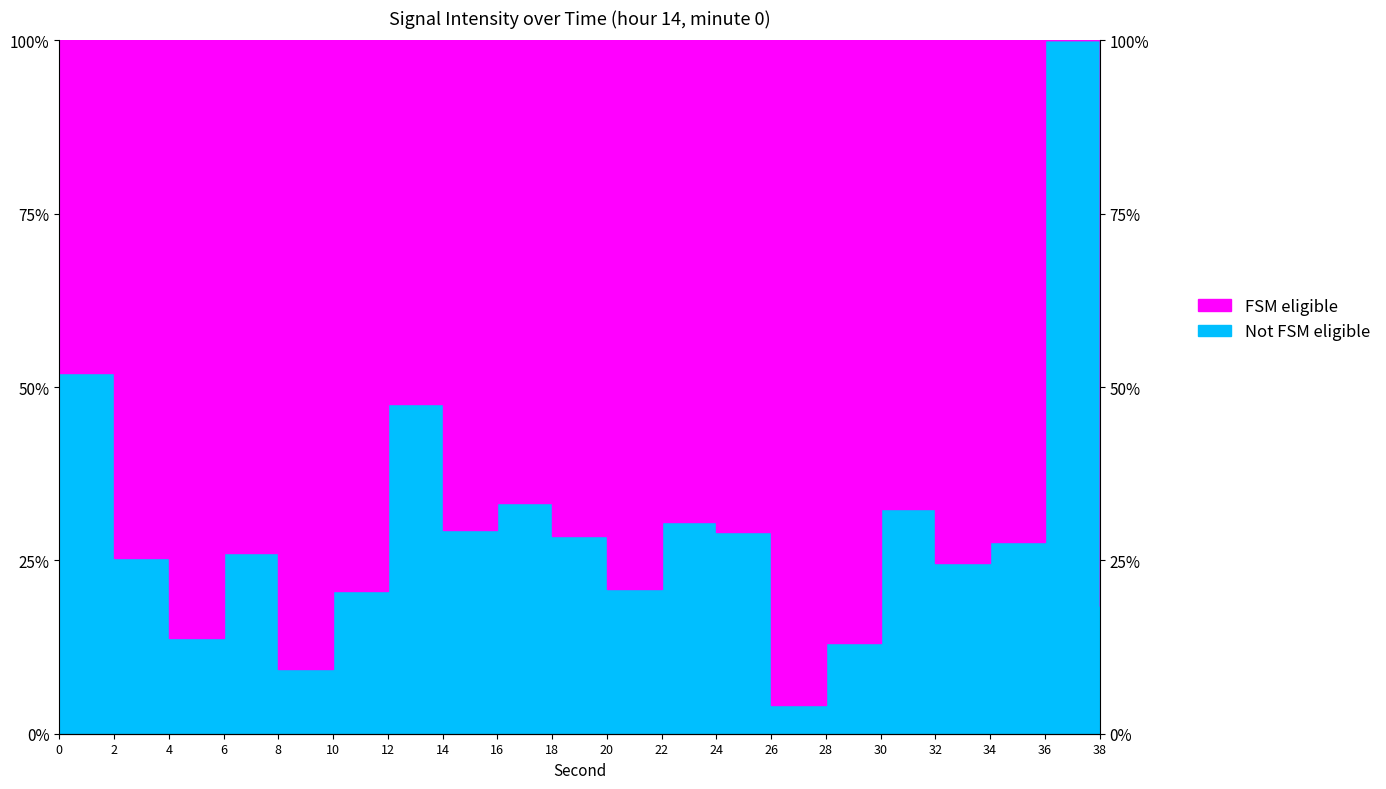

Does the chart display data point markers on the line(s)?

No